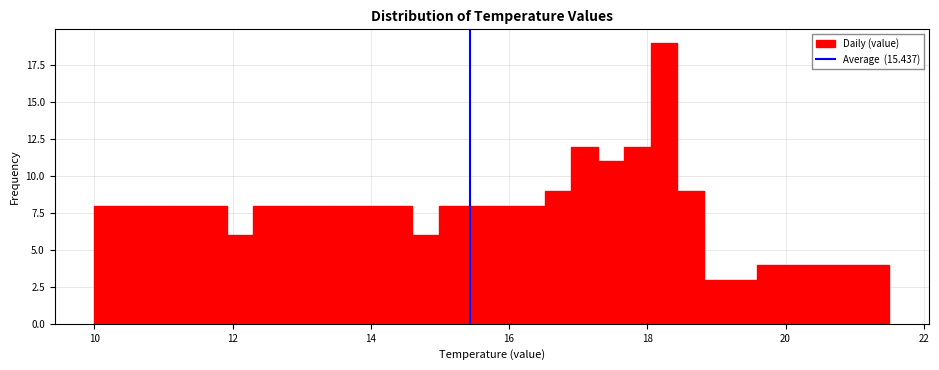

Around what value on the x-axis is the tallest bar? Give the approximate position of its centre, as read against the axis.

18.2